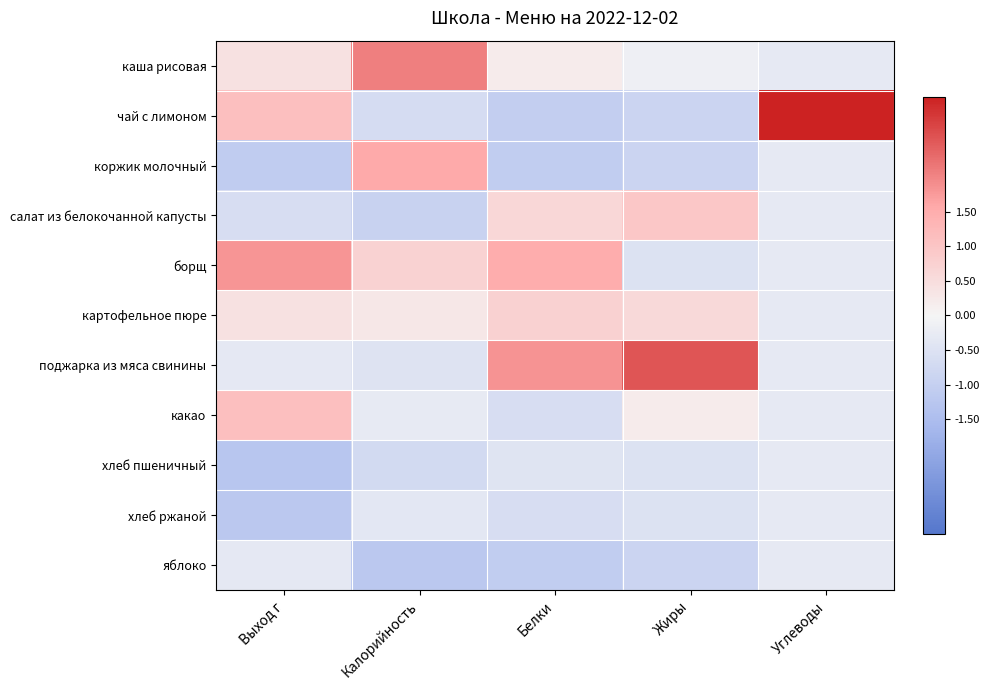

At which category is the sum across all series the highest?

Выход г